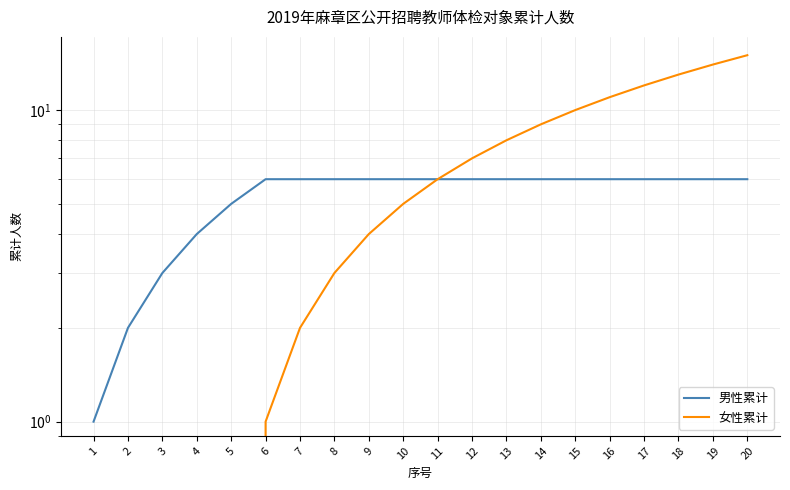

Does the chart display data point markers on the line(s)?

No